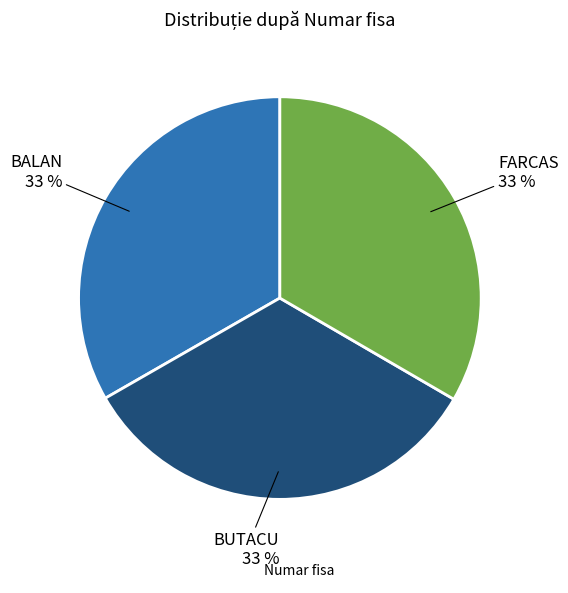

Is there any slice that represents more than half of the pie?

No